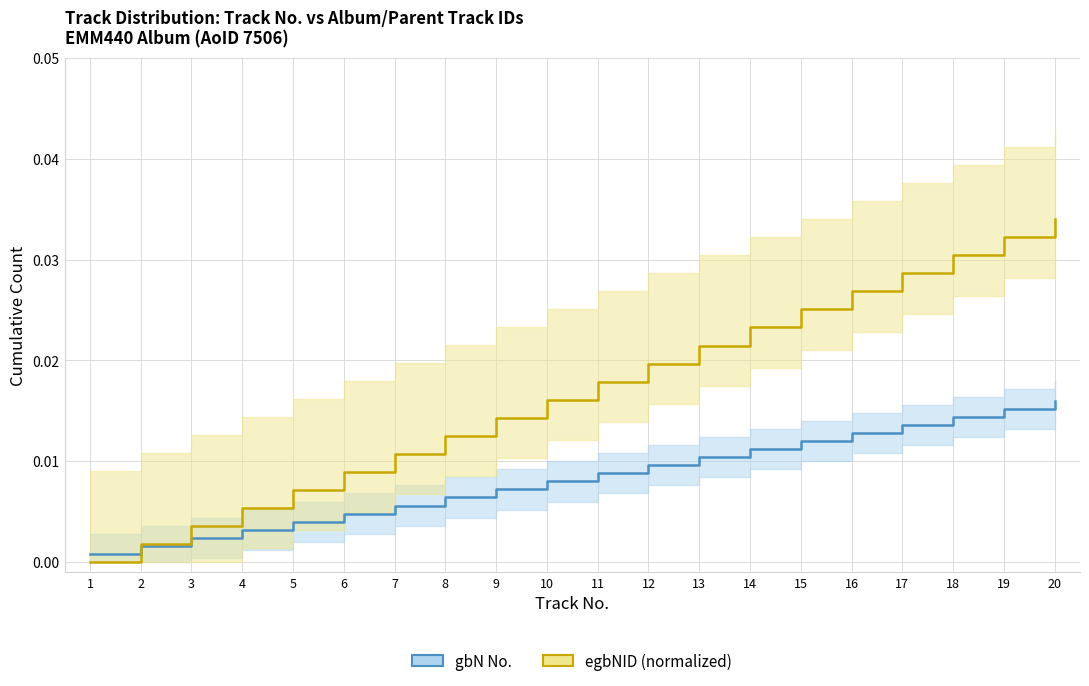

True or false: gbN No. and egbNID (normalized) cross at least once.

True